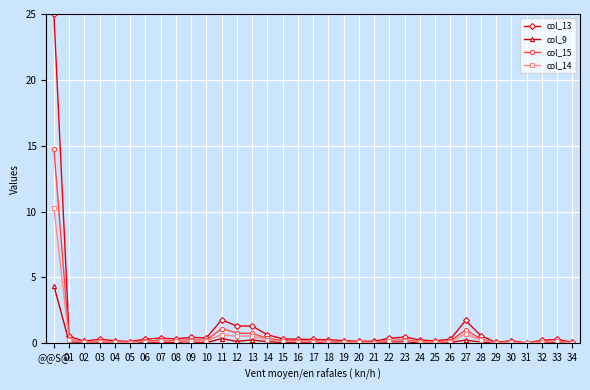

True or false: col_14 has more than 0 interior local peaks.

True